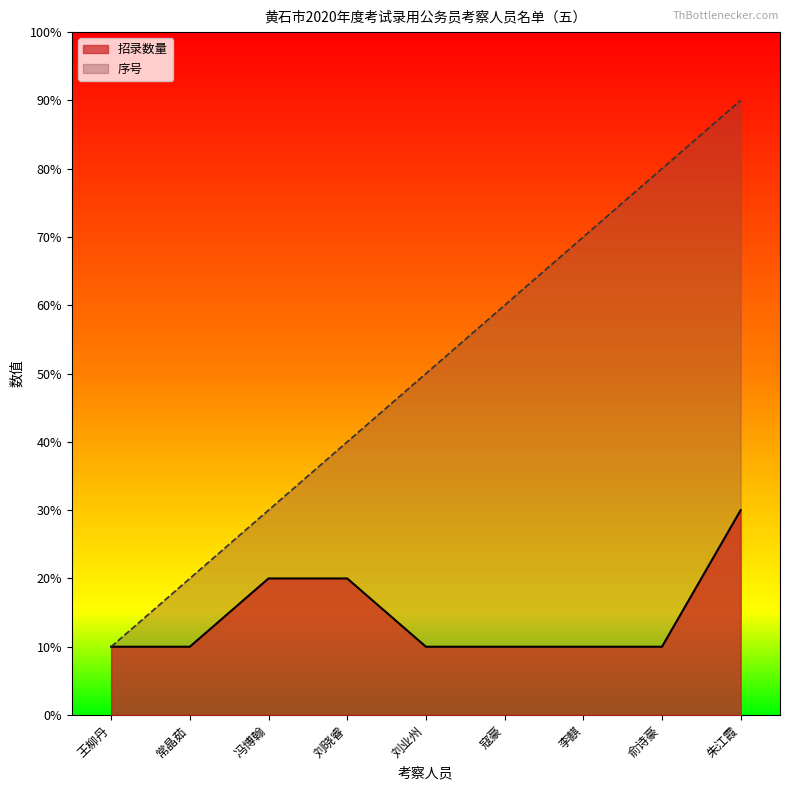

True or false: 序号 and 招录数量 intersect in this chart.

False